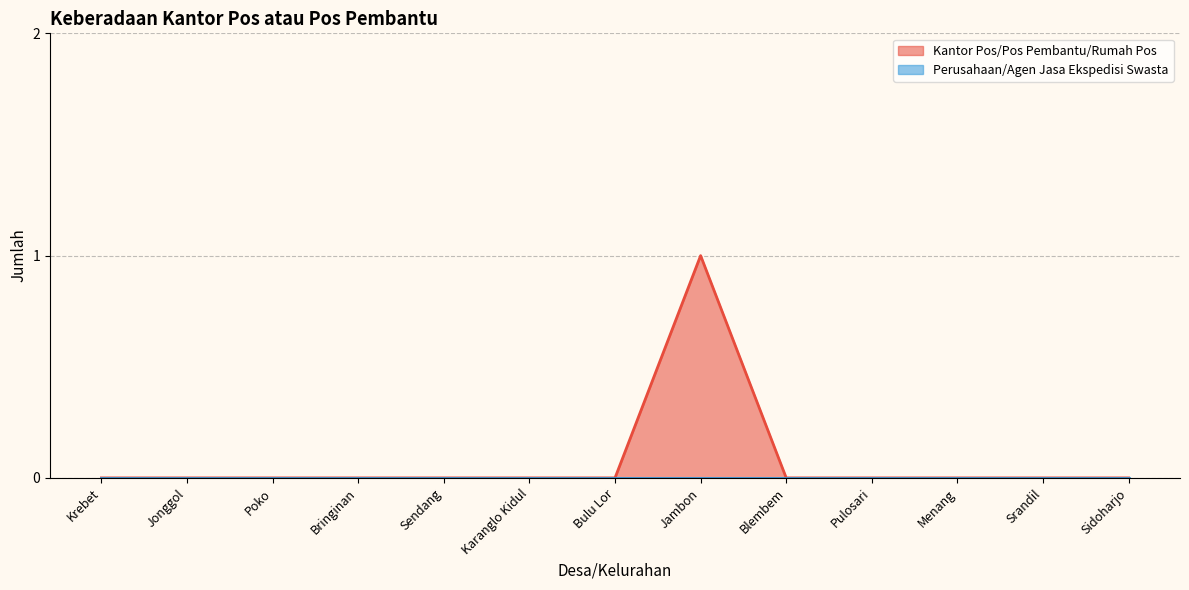

Reading left to right, transcribe all the data shown in this chart.

0	0	0	0	0	0	0	1	0	0	0	0	0